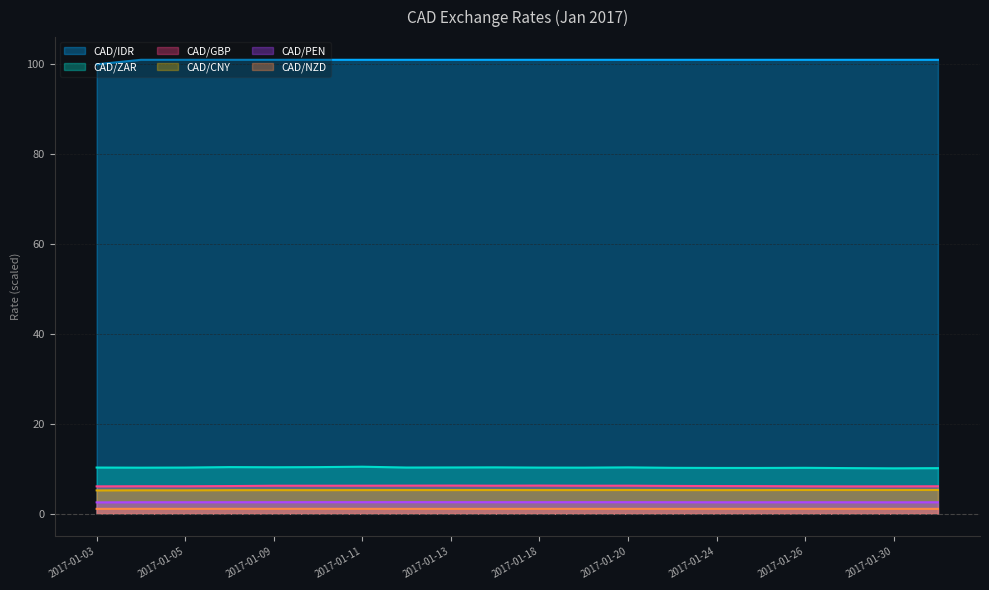

Which category has the lowest value across all series?

2017-01-12